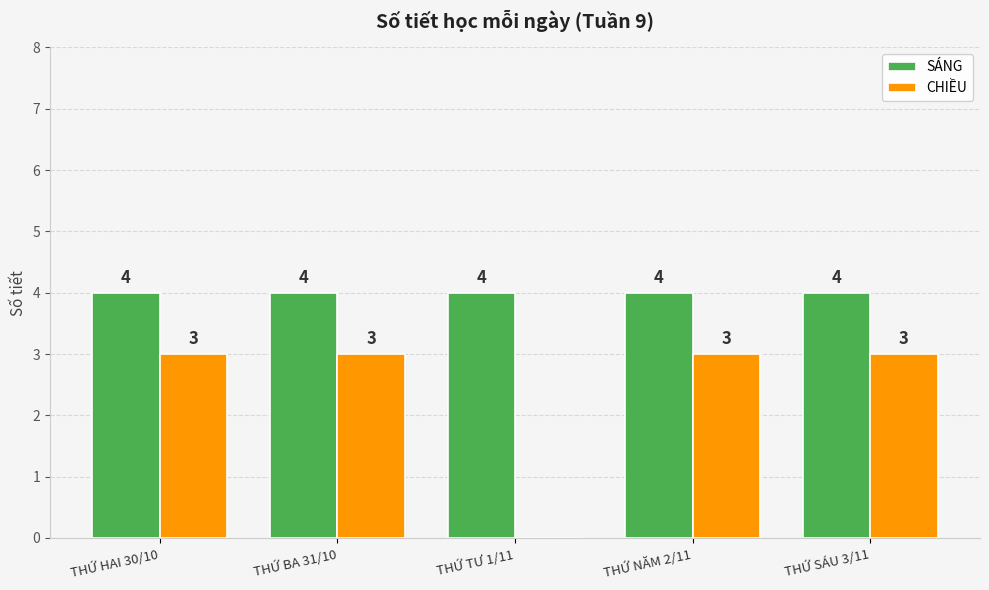

What are all the series names shown in the legend?

SÁNG, CHIỀU